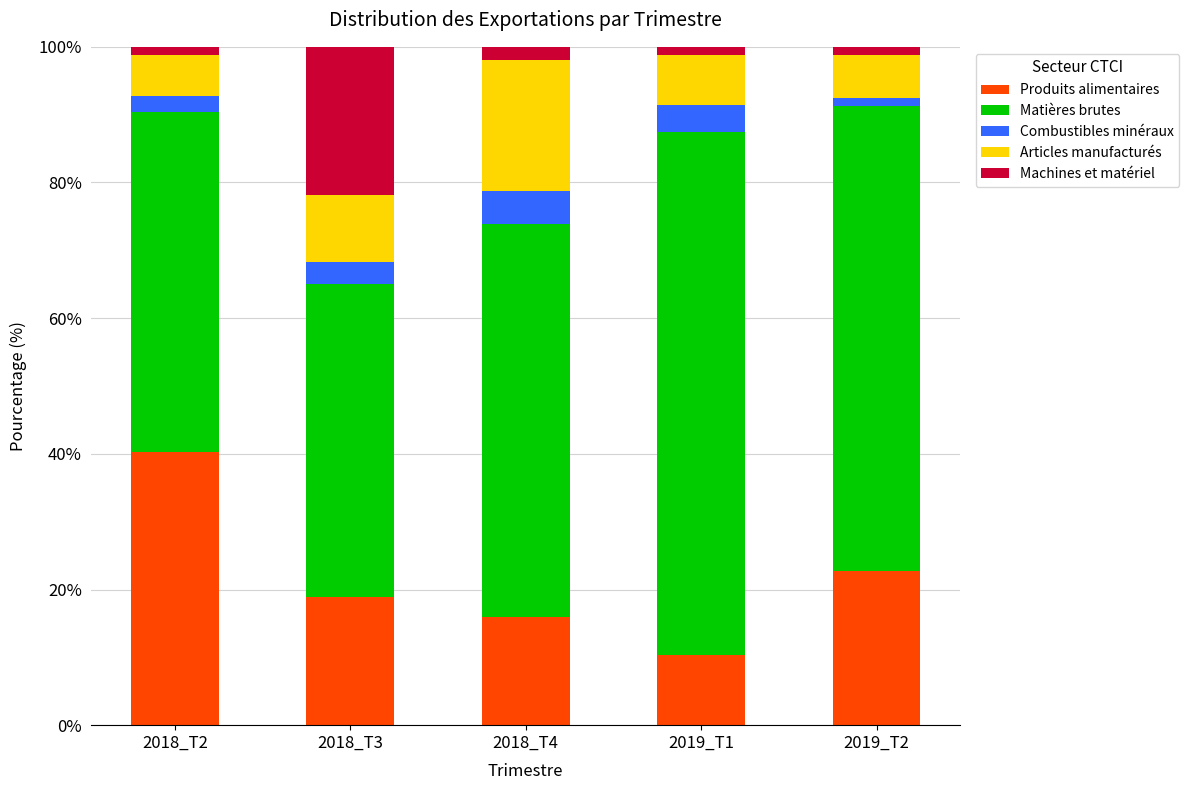

At which label does Produits alimentaires reach its minimum?

2019_T1